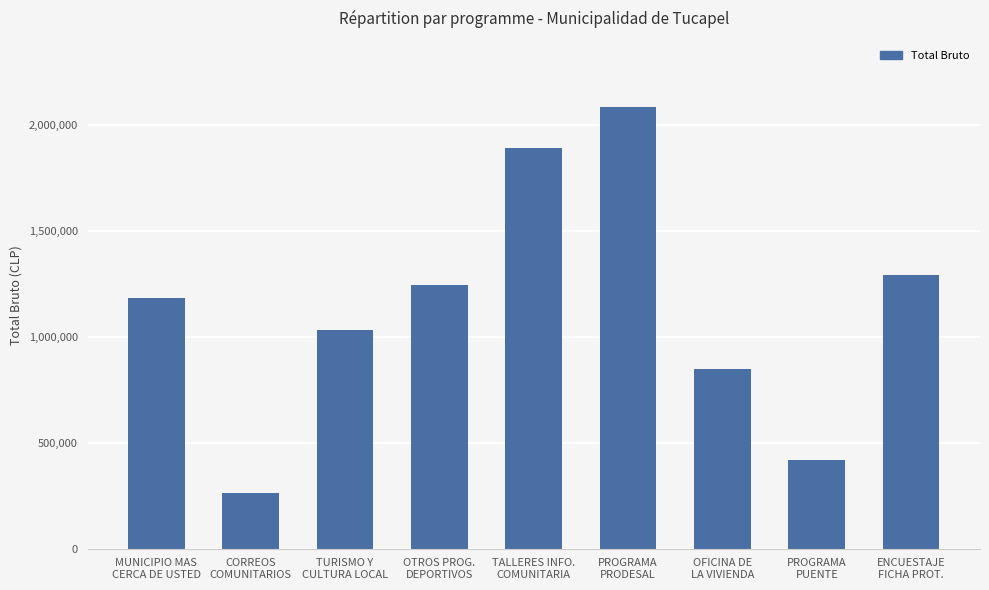

Reading right to left, extract all data points from this chart.

1289996	418894	849999	2084308	1888890	1245556	1033333	261984	1183243